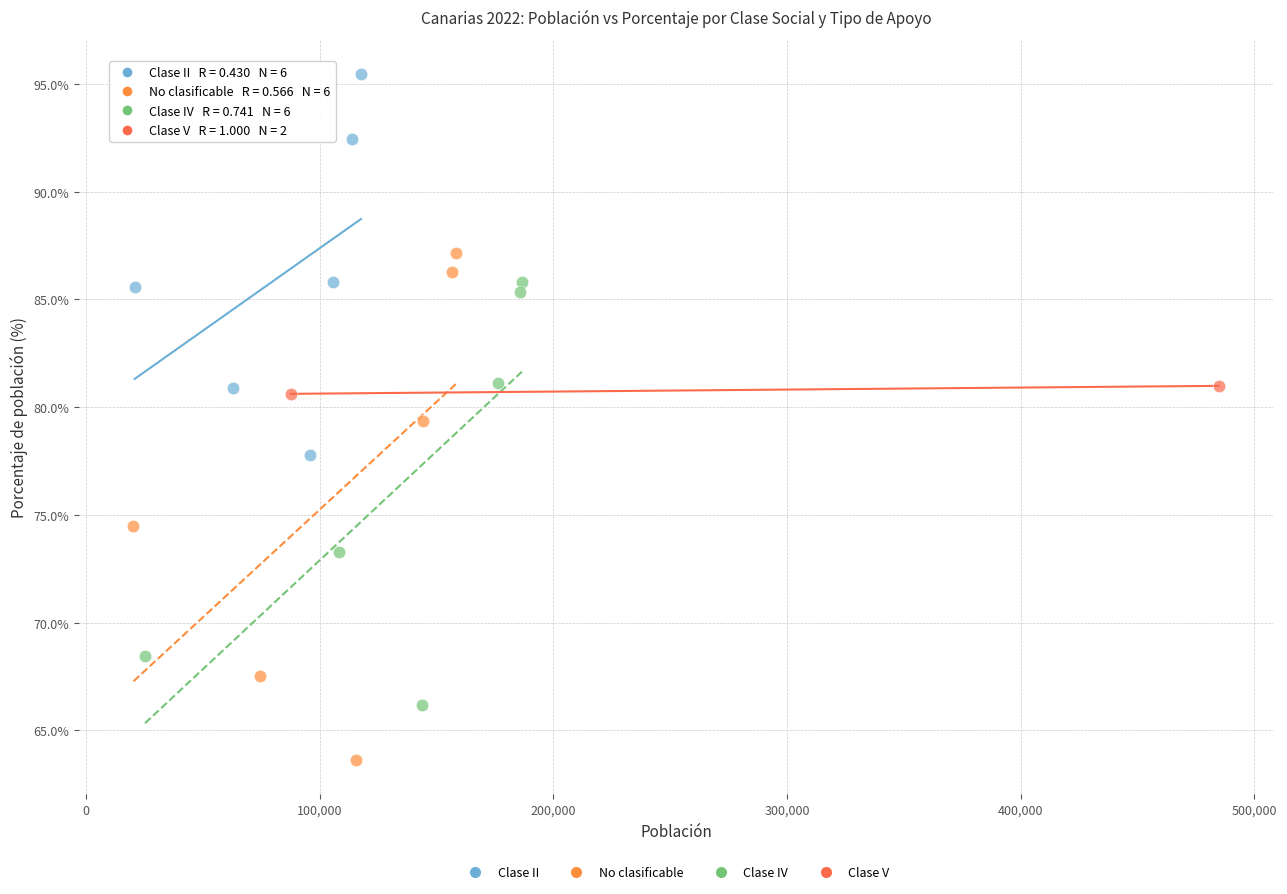

What are all the series names shown in the legend?

Clase II, No clasificable, Clase IV, Clase V